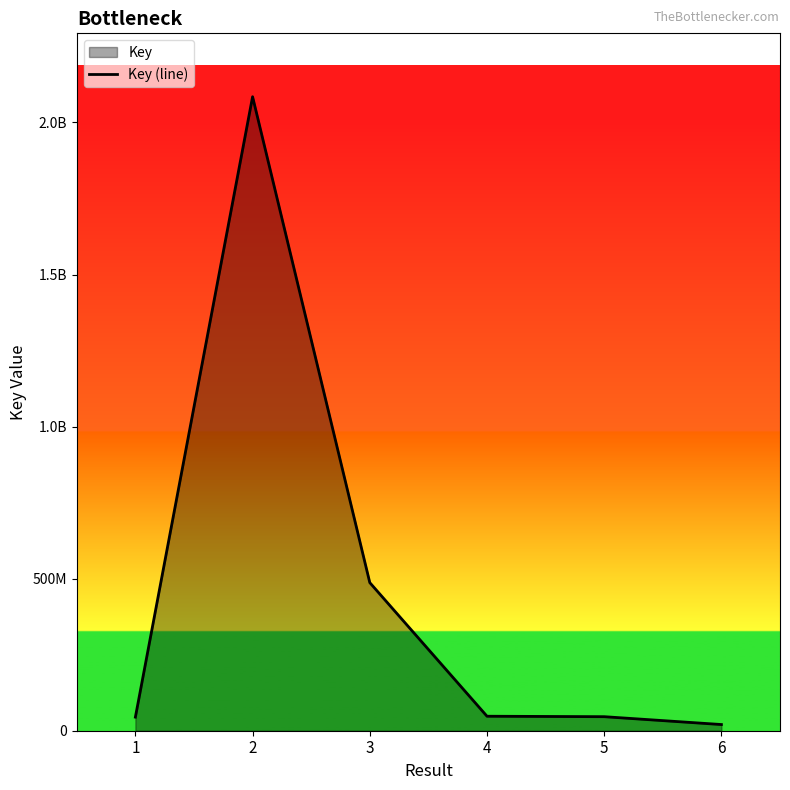

Which has a higher value, 5 or 2?

2